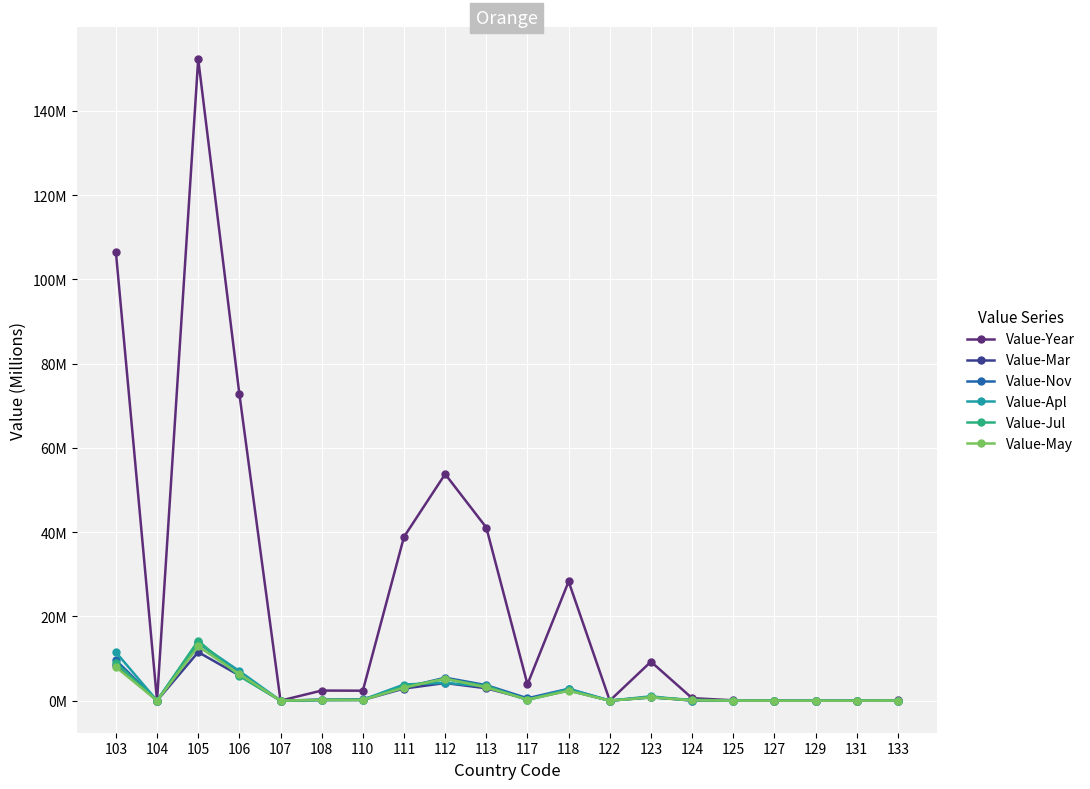

At which category does Value-Mar reach its first local peak?

105